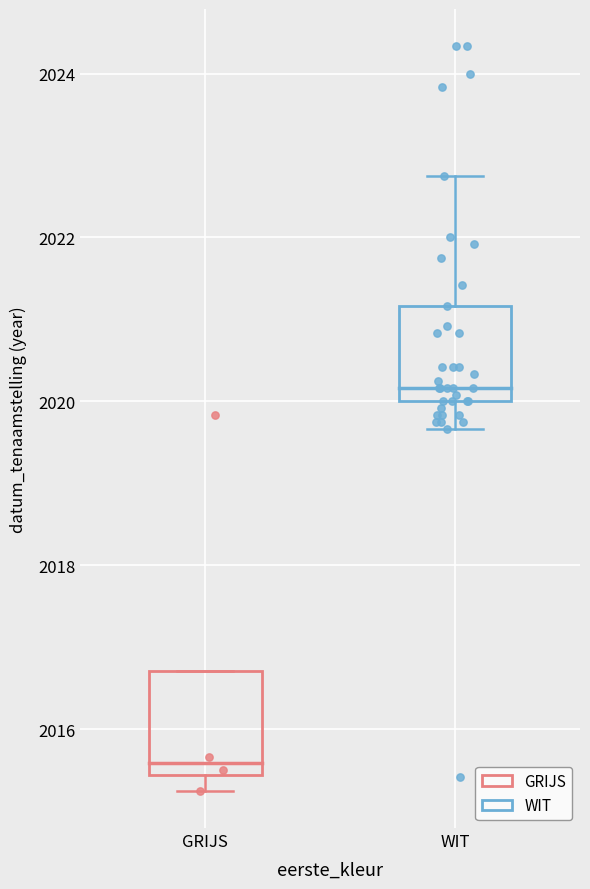

Which box has the lowest median line?

GRIJS